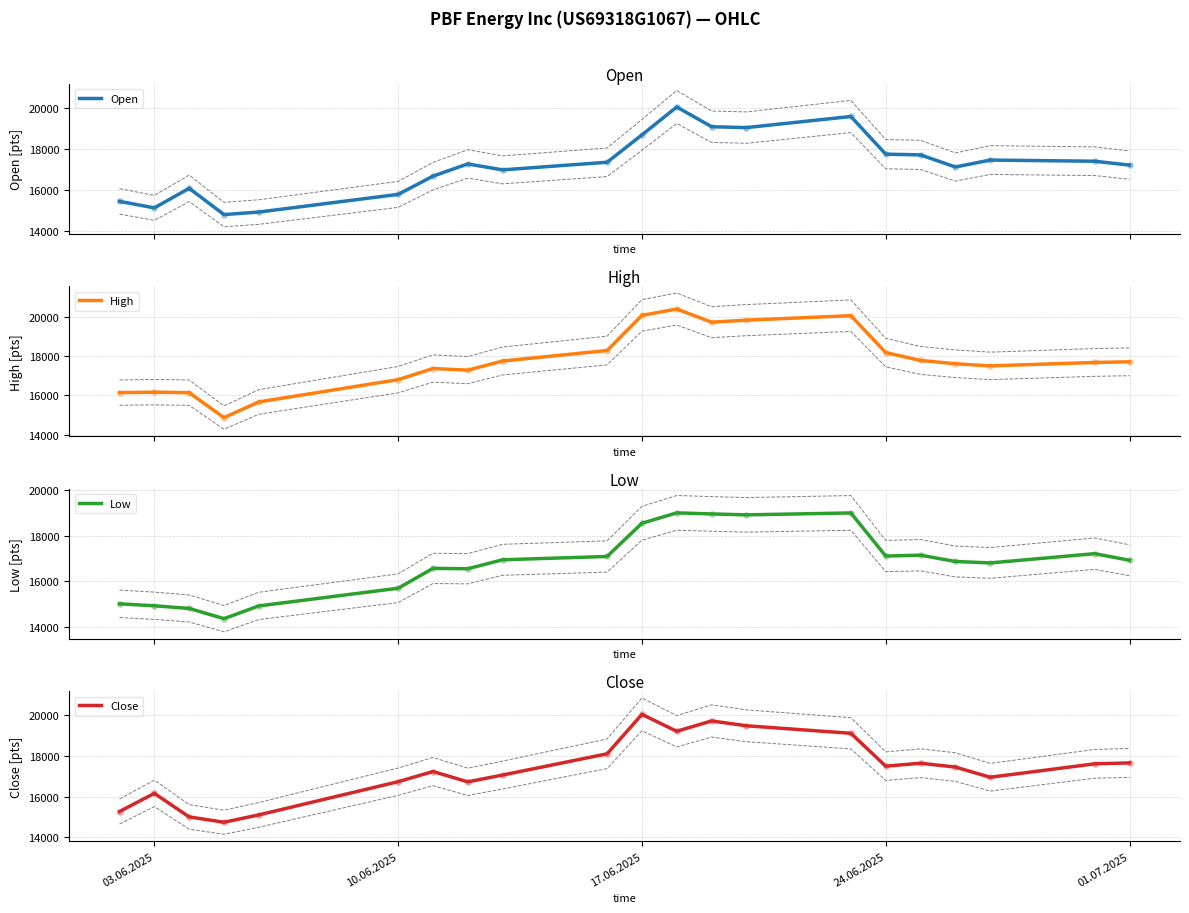

What is the minimum value for Open?

14815